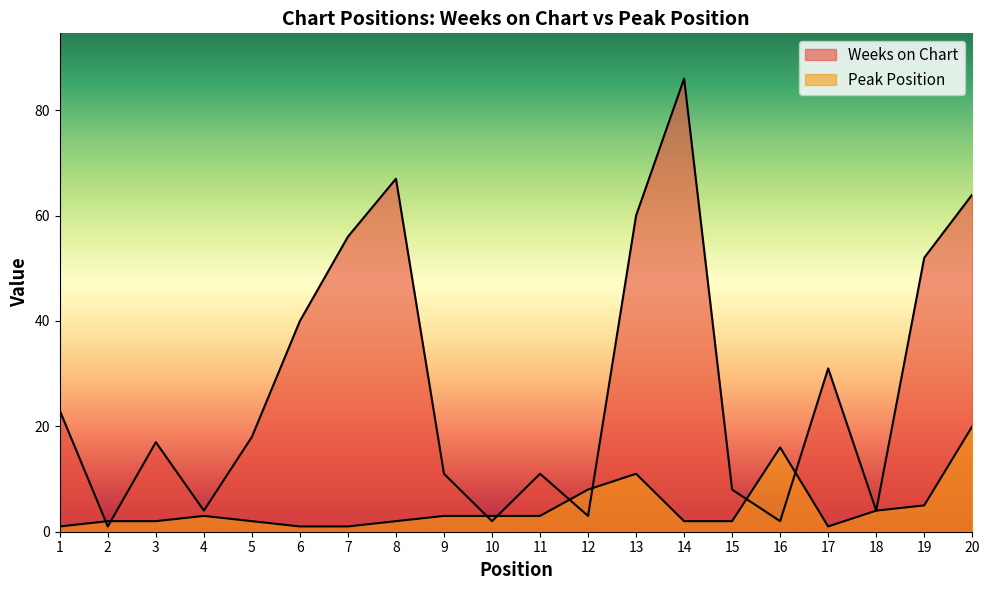

In Weeks on Chart, how many points are higher than both neighbors (excluding endpoints)?

5